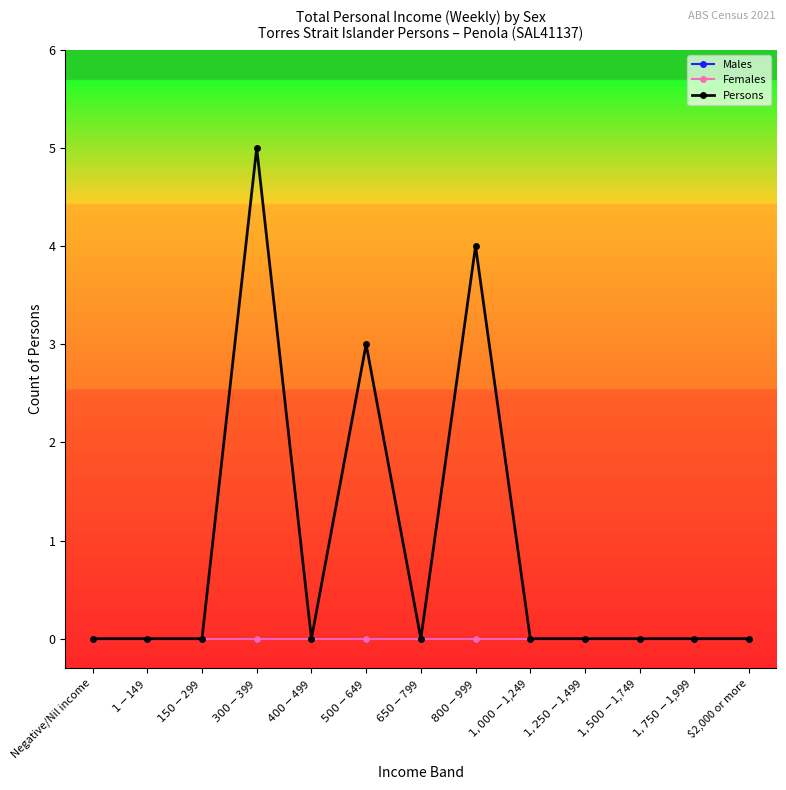

Does the chart have visible grid lines?

No